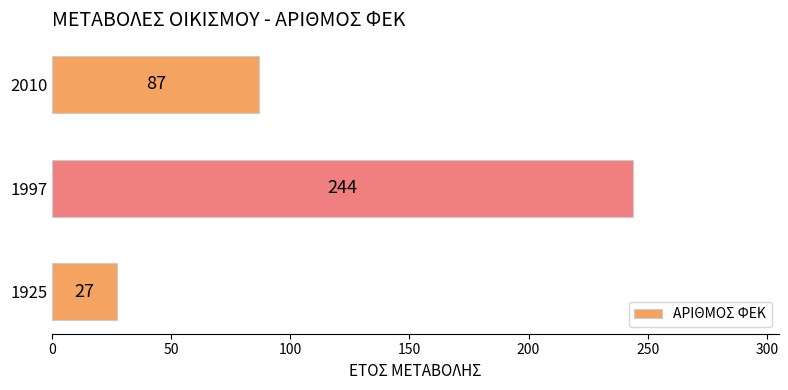

What is the difference between the maximum and minimum values?

217